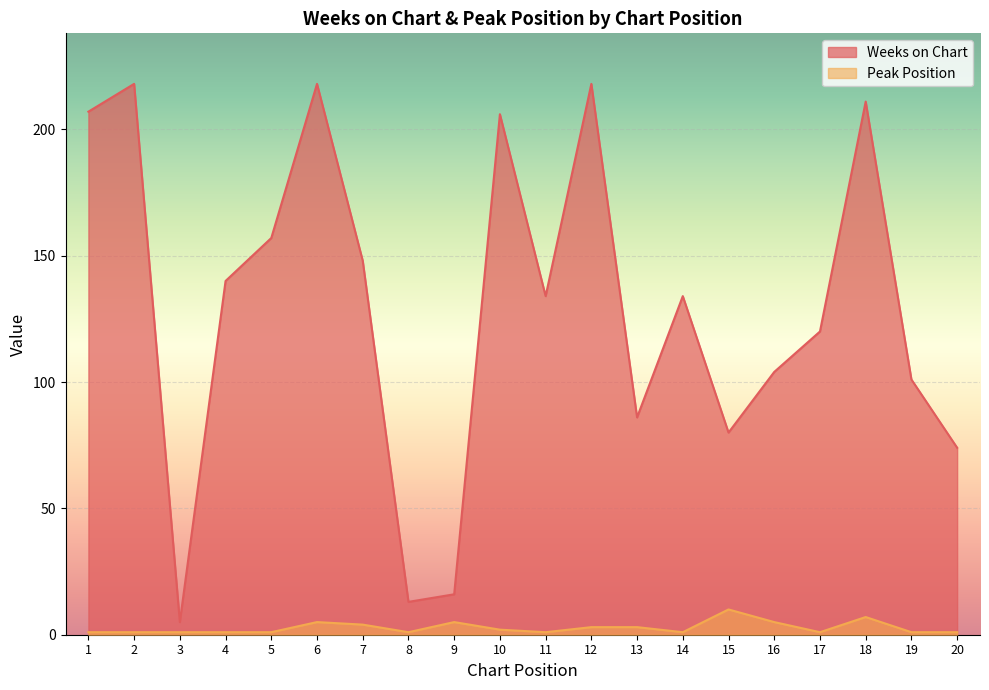

True or false: Weeks on Chart has a value of 3 at 3.

False